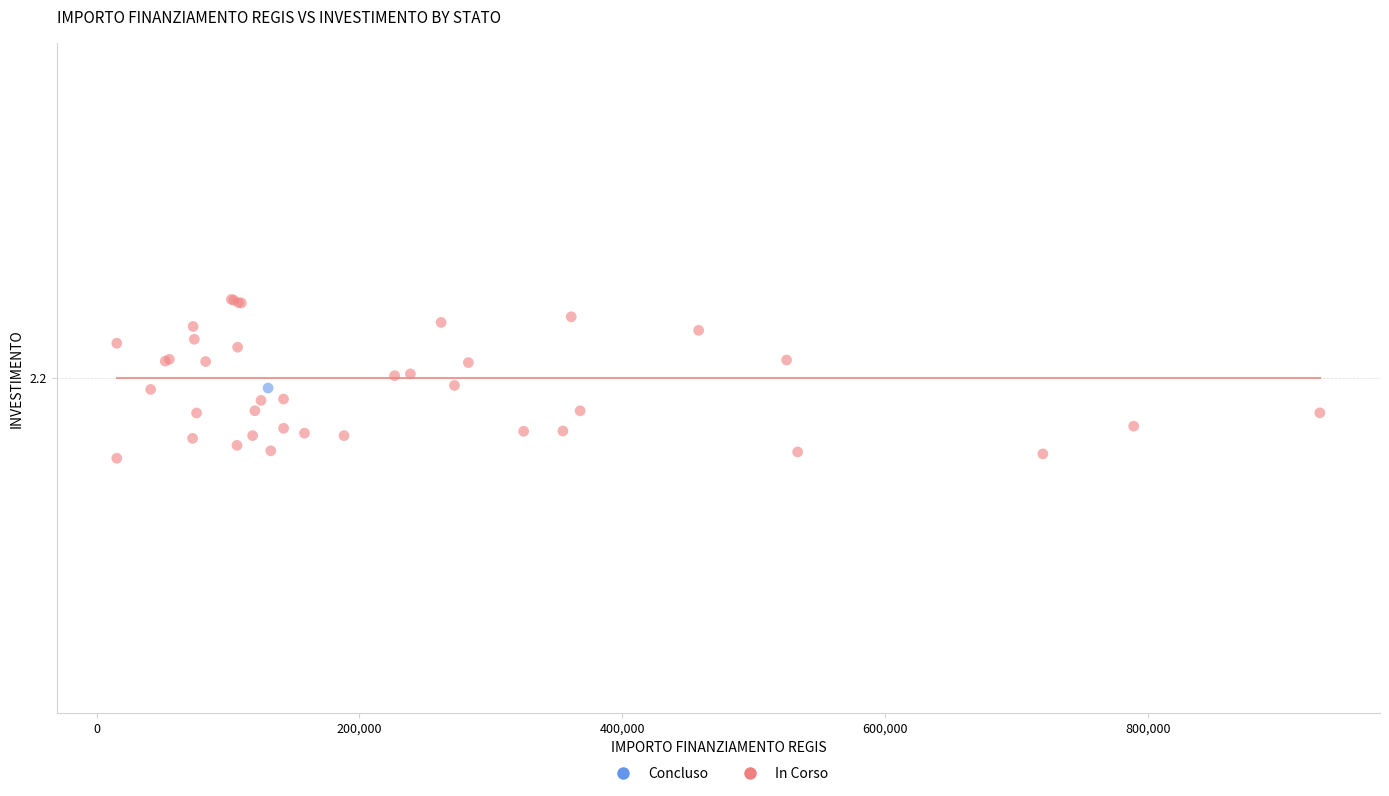

What are all the series names shown in the legend?

Concluso, In Corso